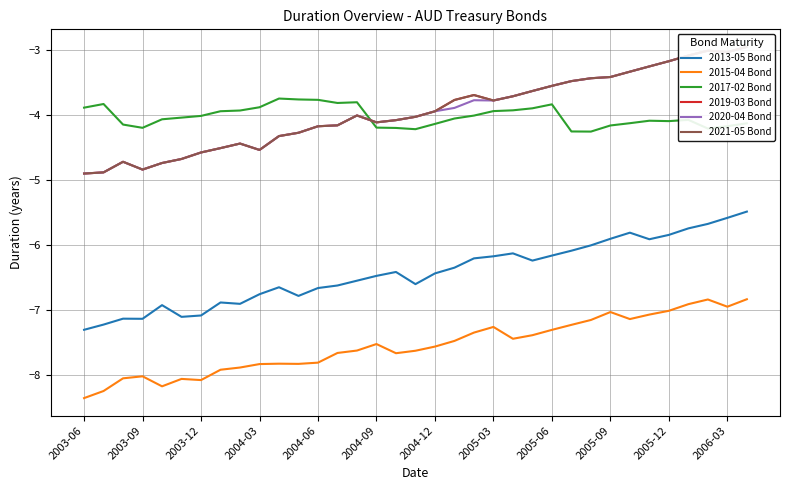

What is the maximum value for 2017-02 Bond?

-3.7